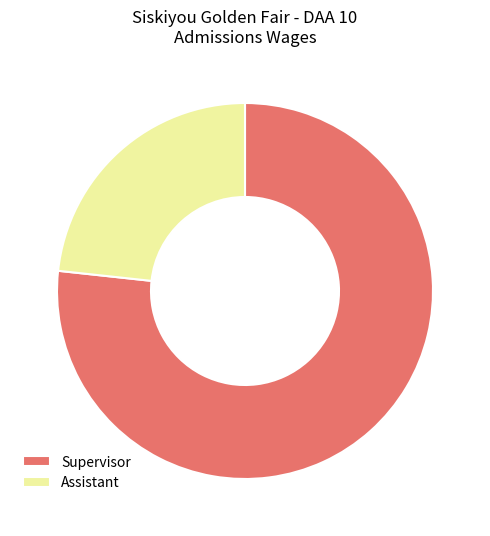

Do Assistant and Supervisor together represent more than half of the pie?

Yes